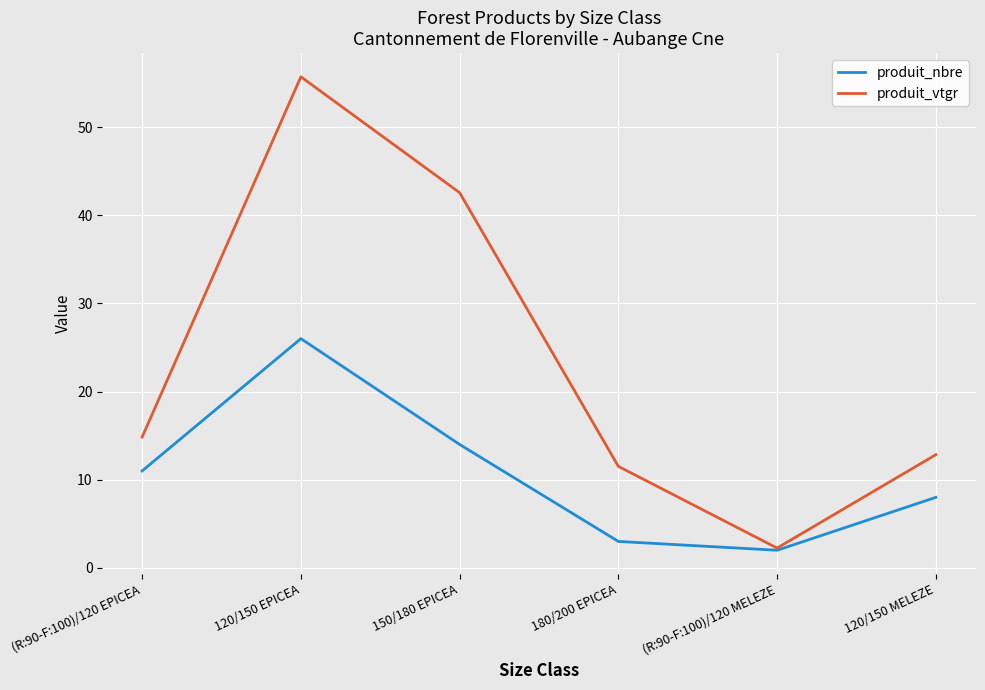

How many interior local valleys does the produit_vtgr series have?

1